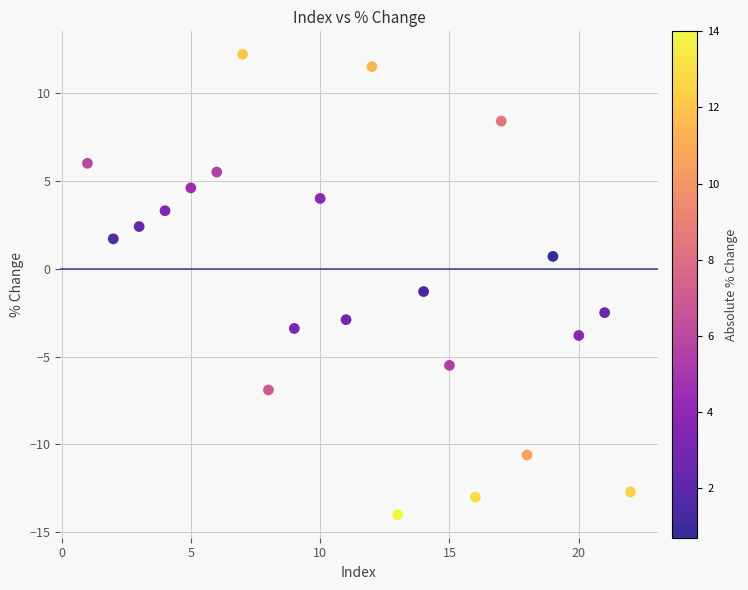

What is the range of X values (max minus min)?

21.0